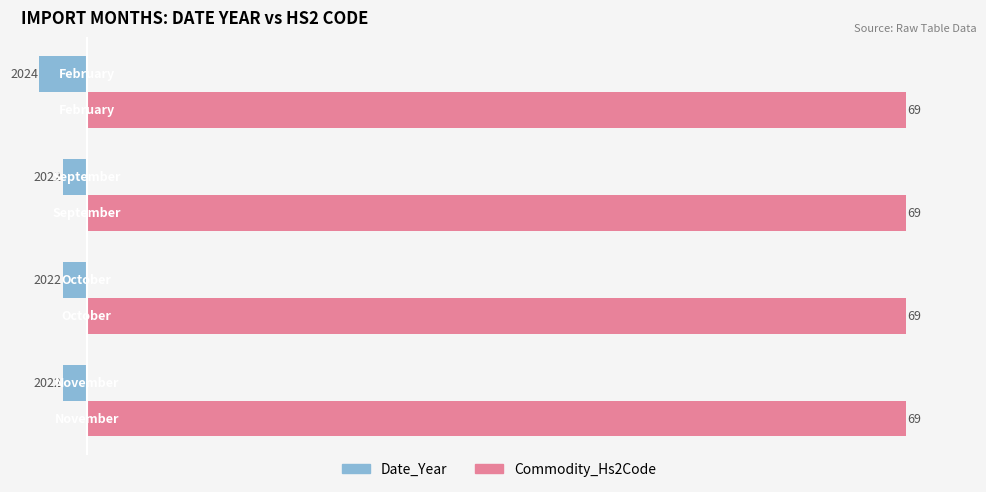

At how many categories does at least one series exceed 19?

4